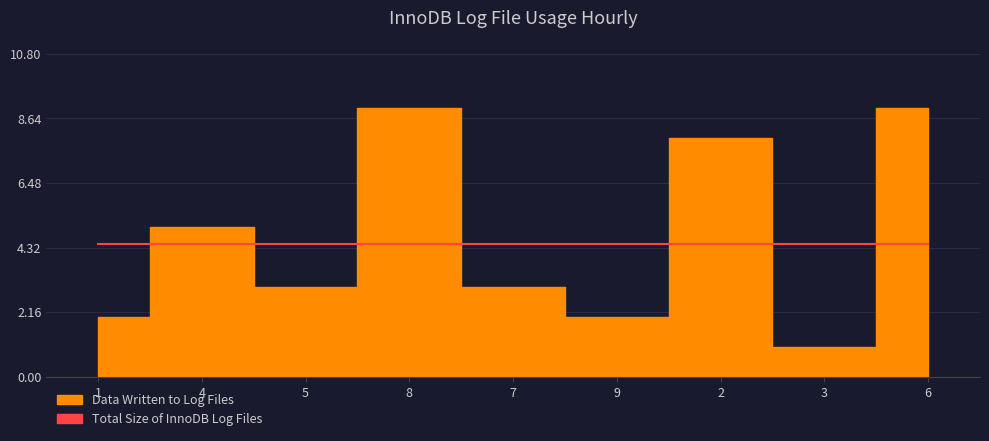

Where does the Data Written to Log Files series first go above 3?

4